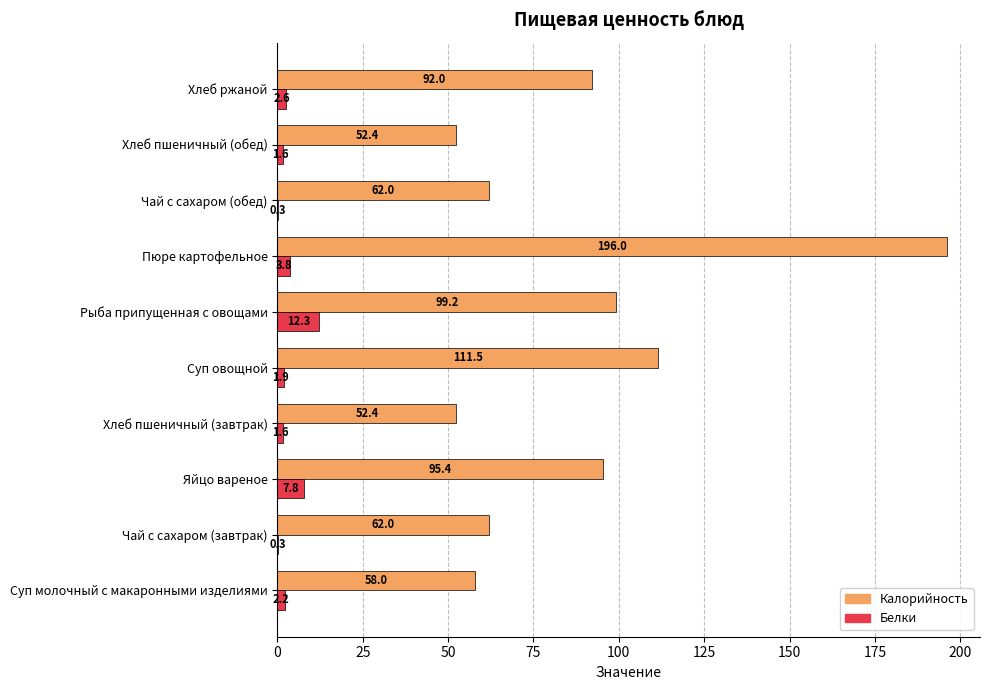

Which series changed the most between Хлеб пшеничный (завтрак) and Суп овощной?

Калорийность